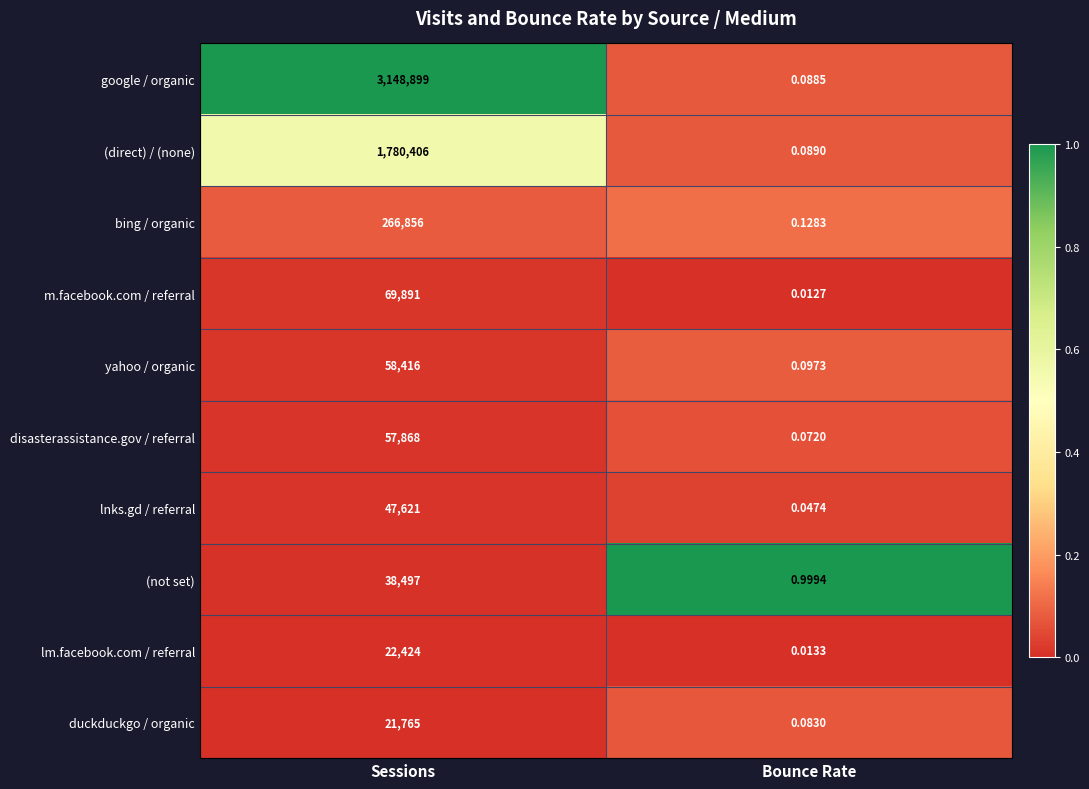

Which series has the largest total across all categories?

google / organic